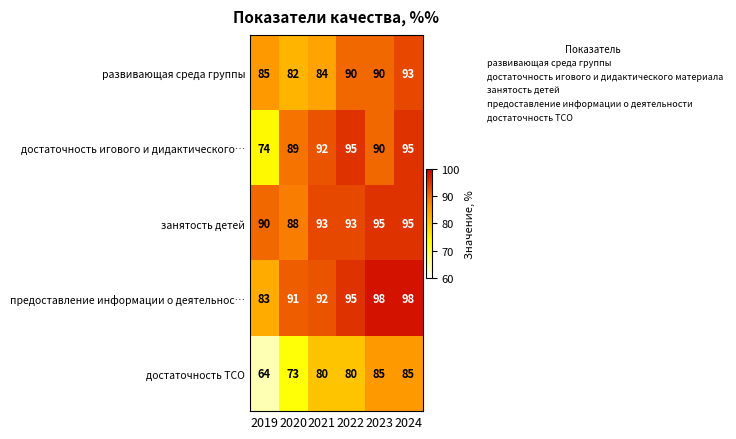

What is the maximum value shown in the chart?

98